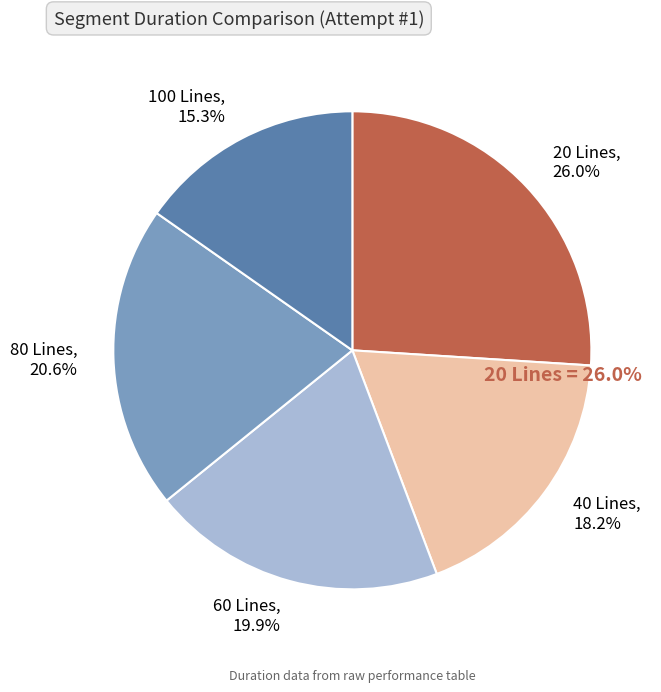

How many segments does this pie chart have?

5